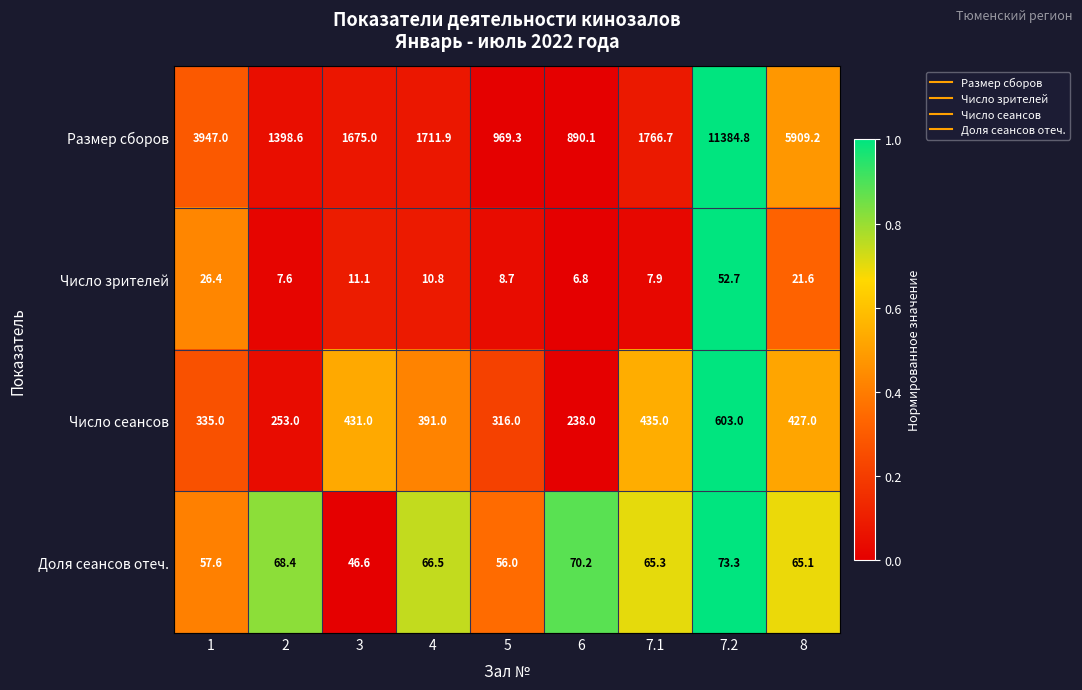

The Доля сеансов отеч. series shows 73.3 at 7.2. True or false?

True